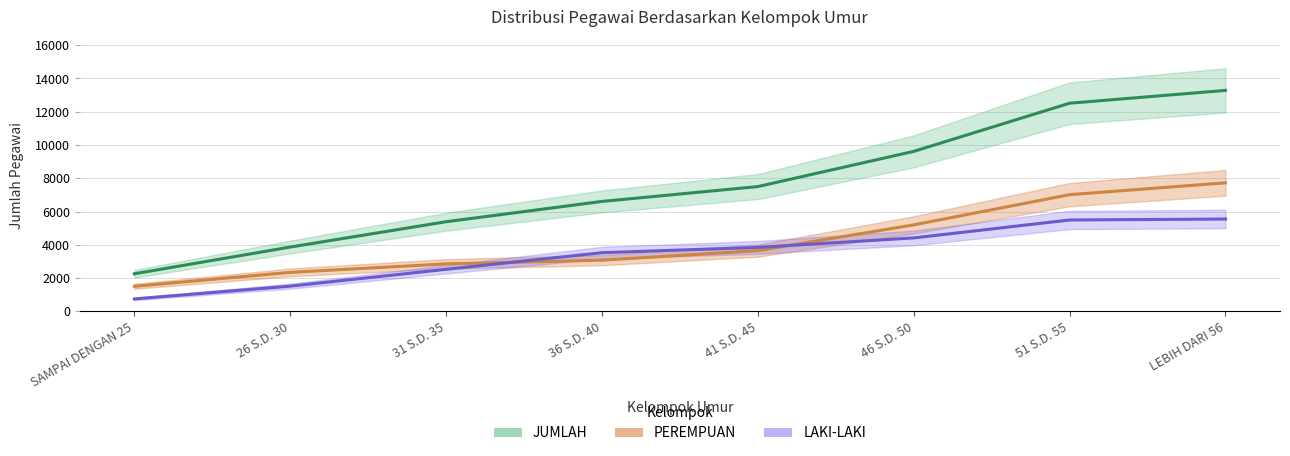

At how many categories does at least one series exceed 8508?

3